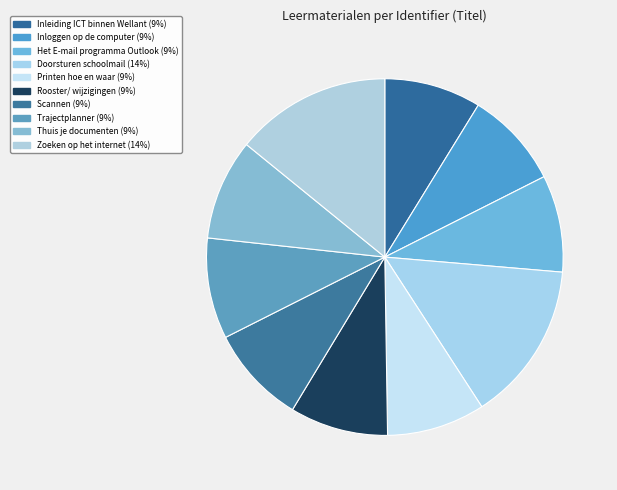

Is there a majority slice in this chart?

No